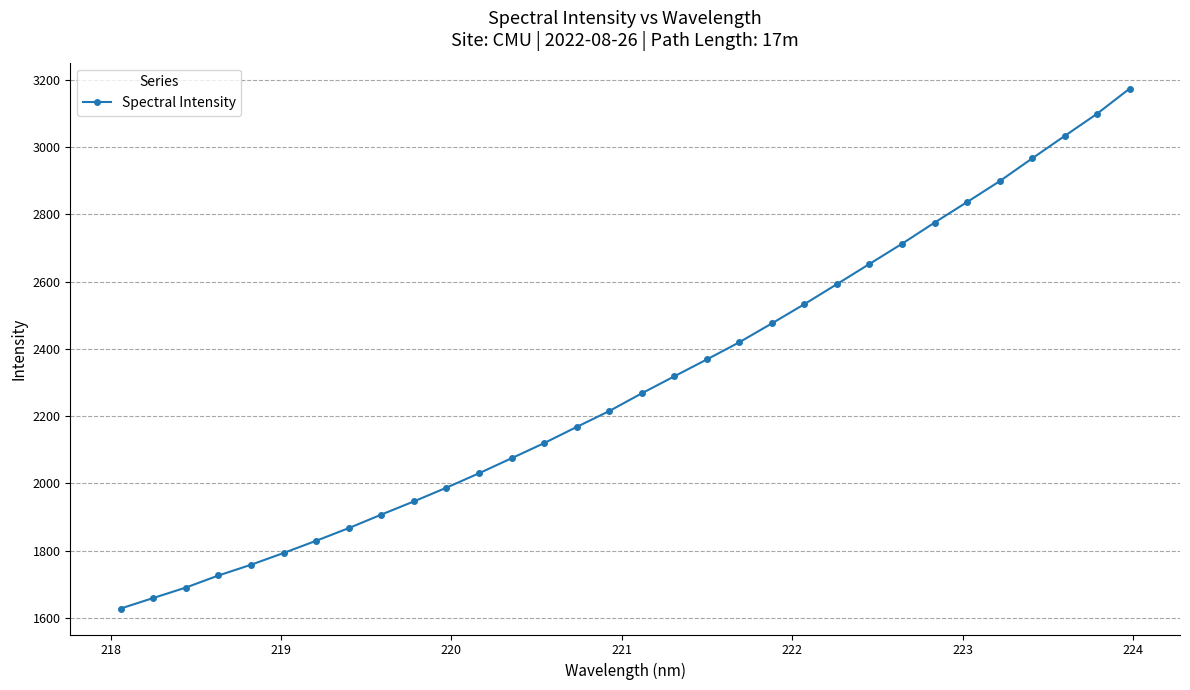

What is the minimum value shown in the chart?

1628.1